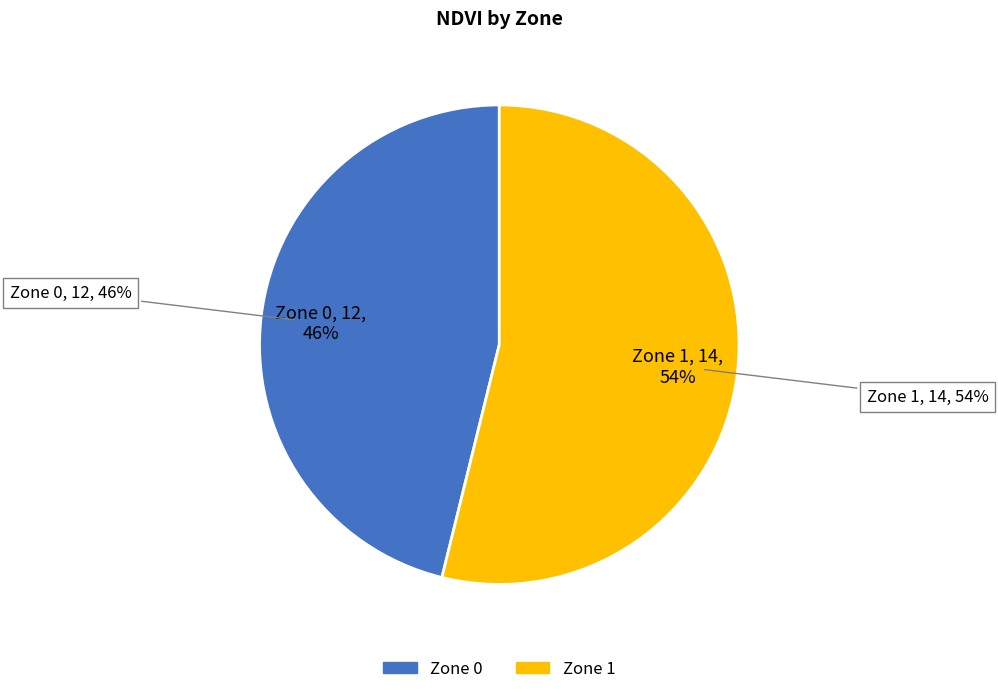

Combined, do Zone 1 (NDVI sum) and Zone 0 (NDVI sum) account for over 50%?

Yes